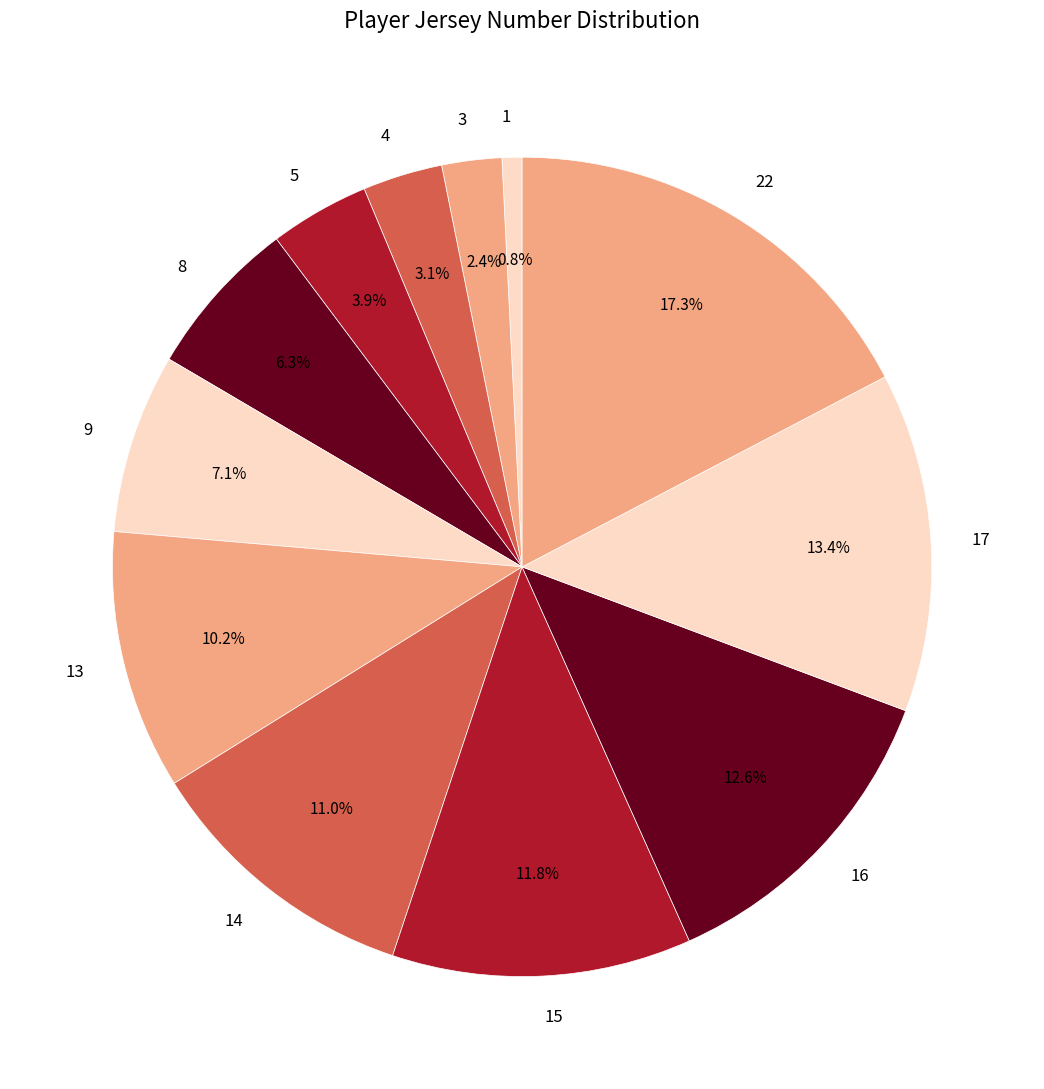

Which slice is the smallest?

1